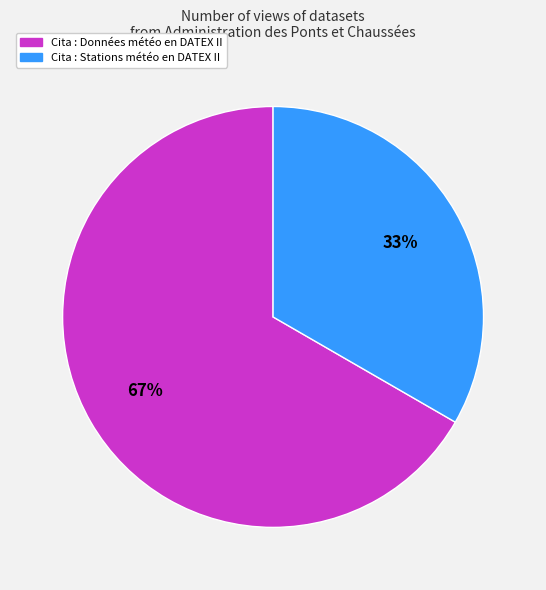

Is it true that Cita : Données météo en DATEX II is 67% of the pie?

True